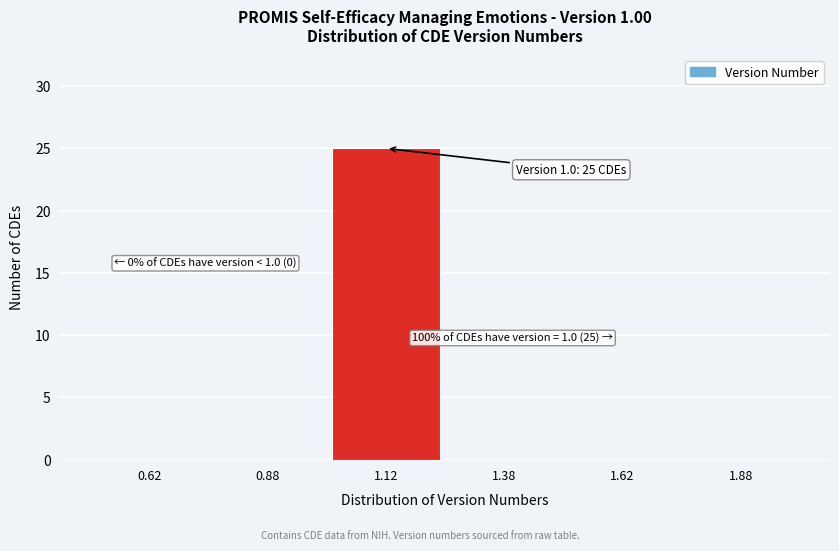

Which range on the x-axis has the tallest bar?

1.00 to 1.25